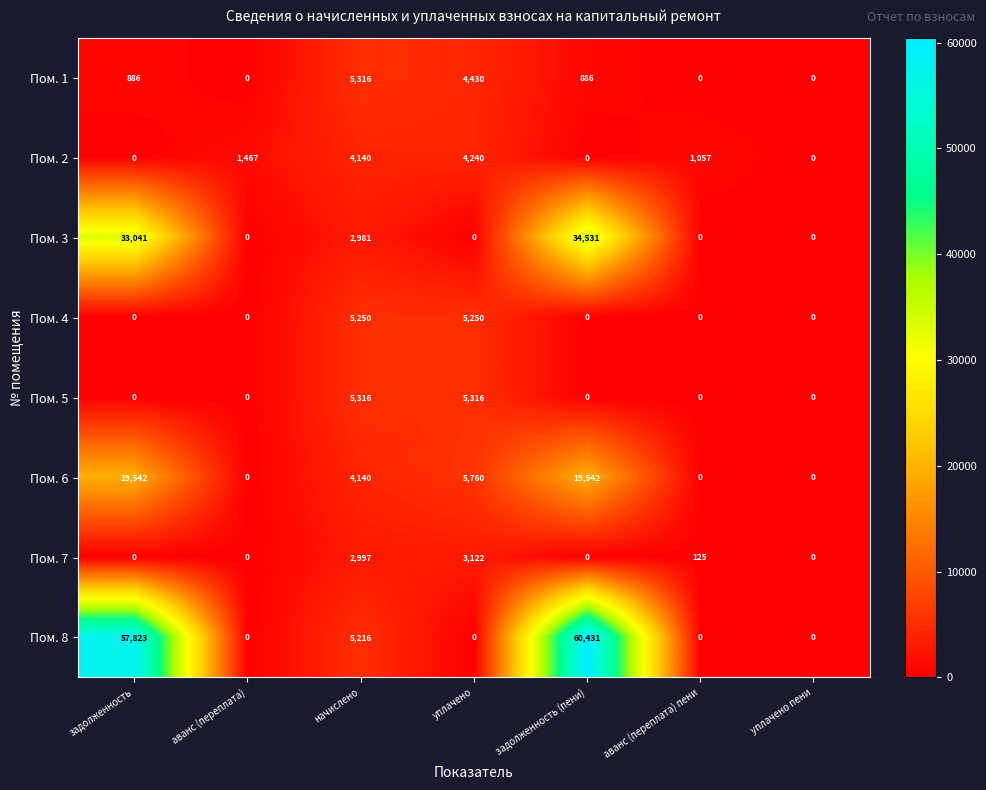

What is the spread (max minus min) of values at уплачено?

5760